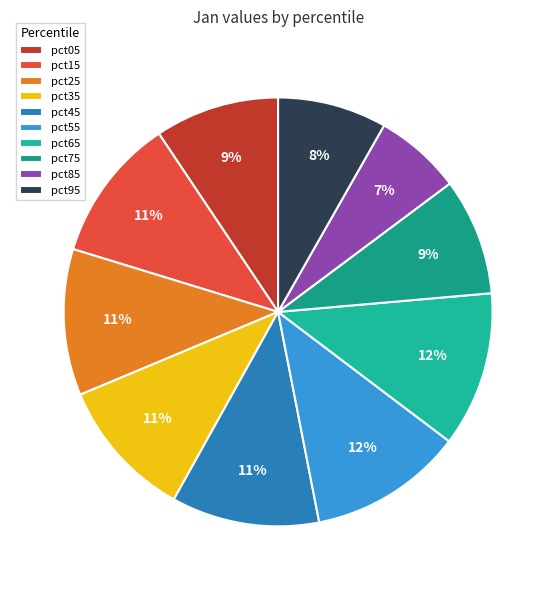

To the nearest percent, what portion does pct85 represent?

7%